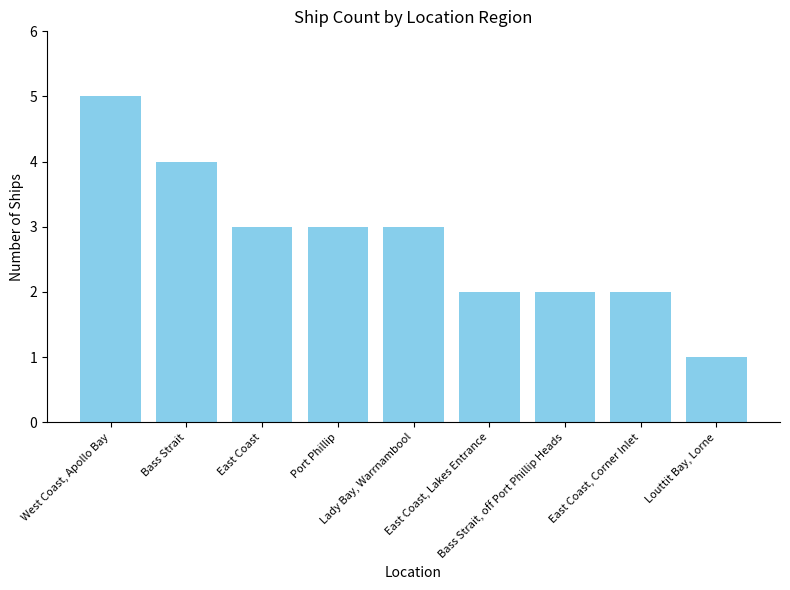

How many categories are shown in the chart?

9